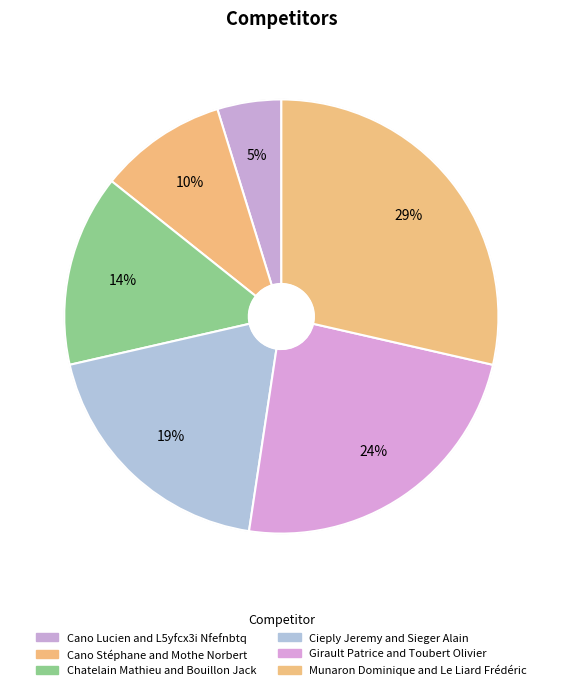

How many slices are in this pie chart?

6